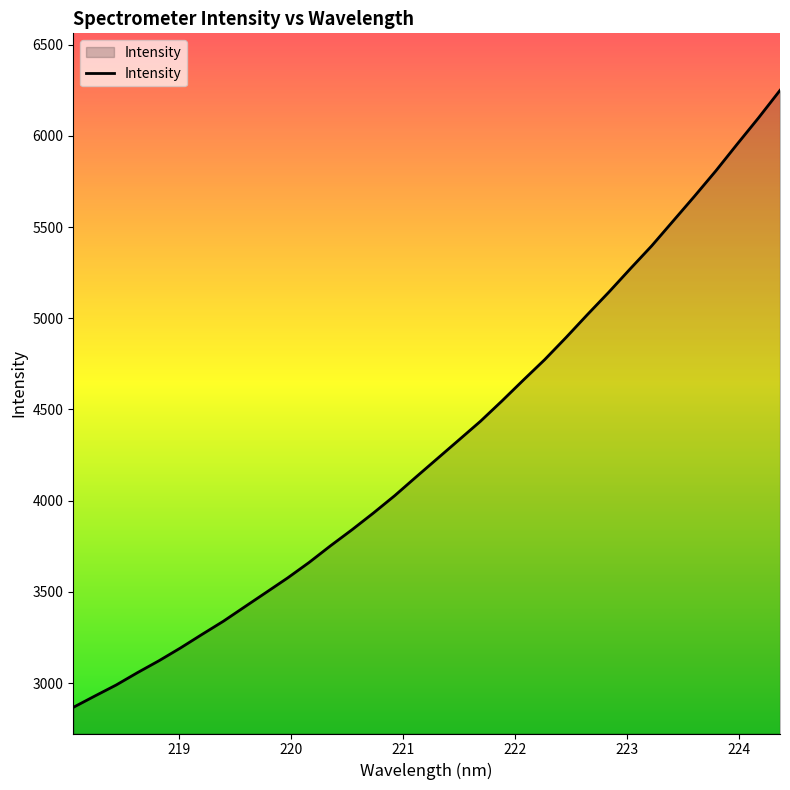

Does the chart display data point markers on the line(s)?

No